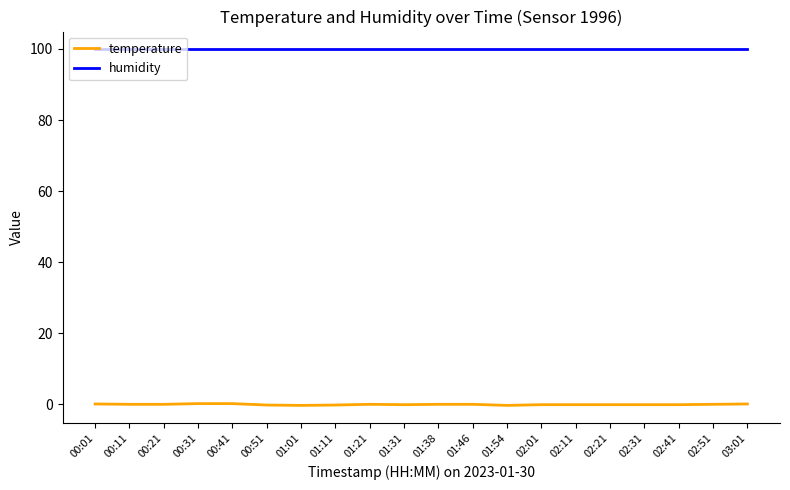

How many lines are shown in the chart?

2